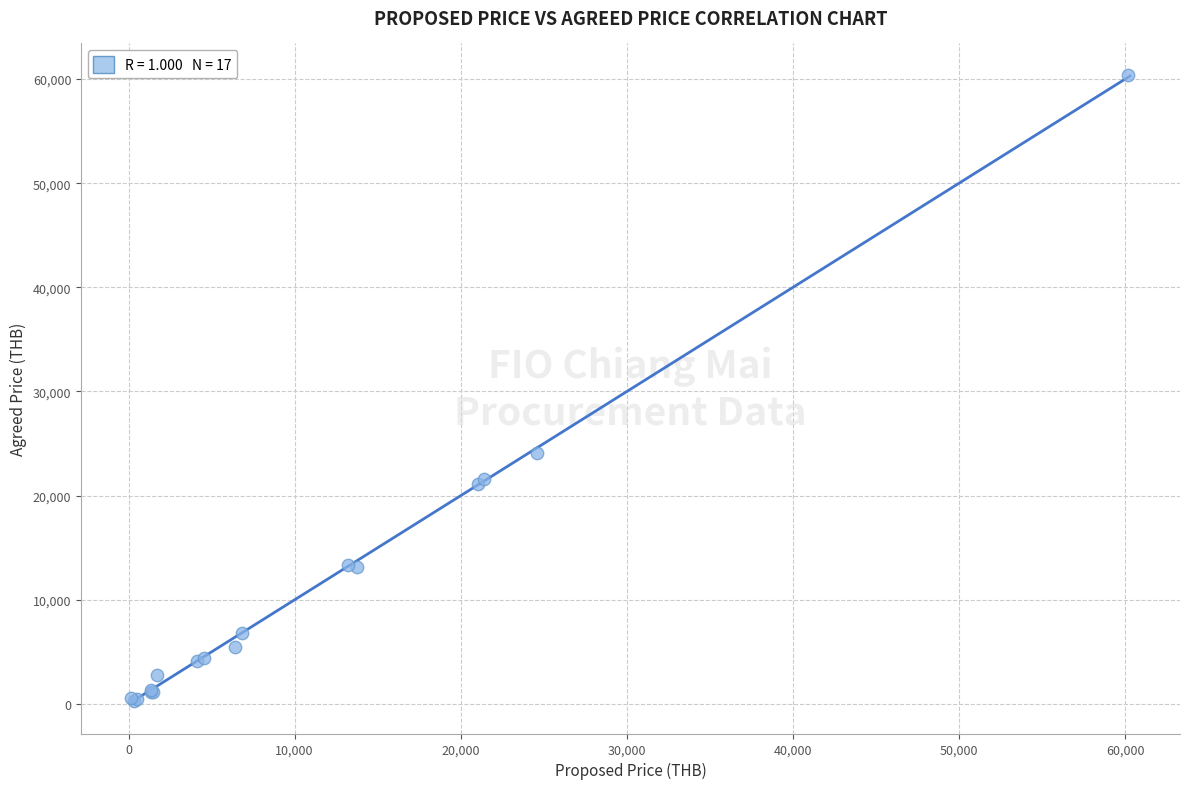

What Y value in the scatter plot is closest to 30334?

24058.2